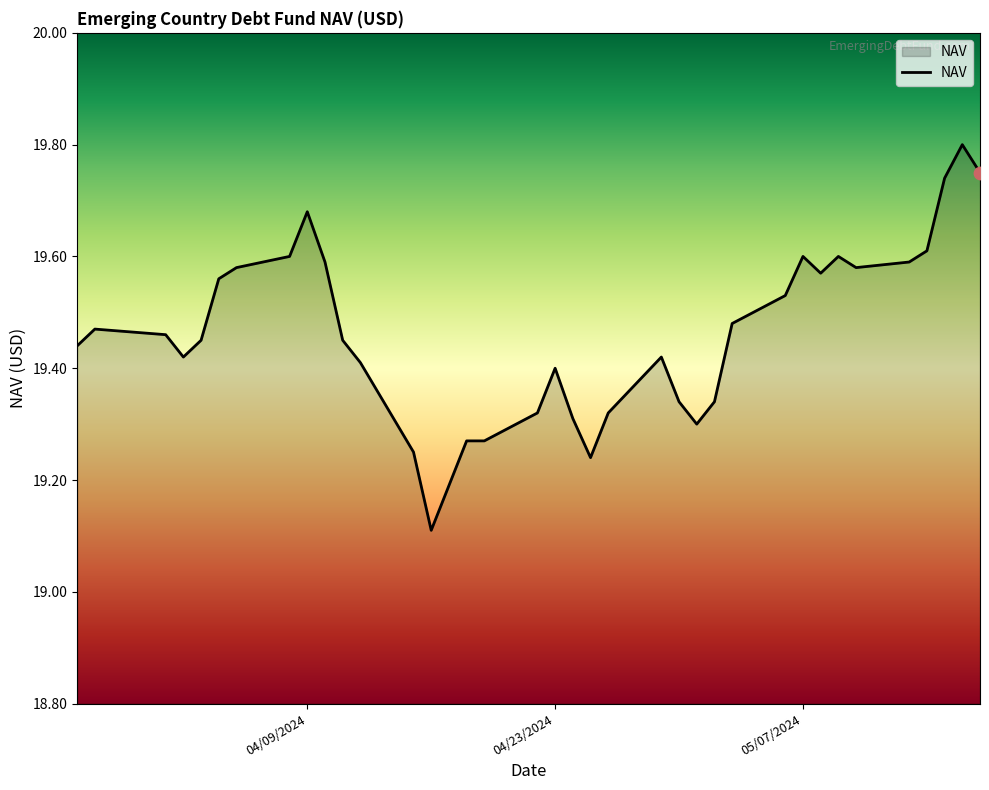

What is the difference between the maximum and minimum values?

0.7